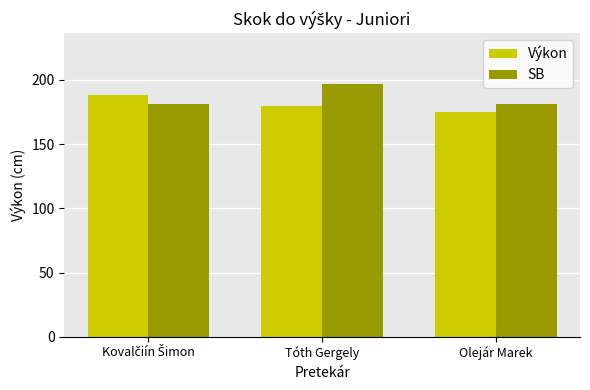

How many groups of bars are there?

3